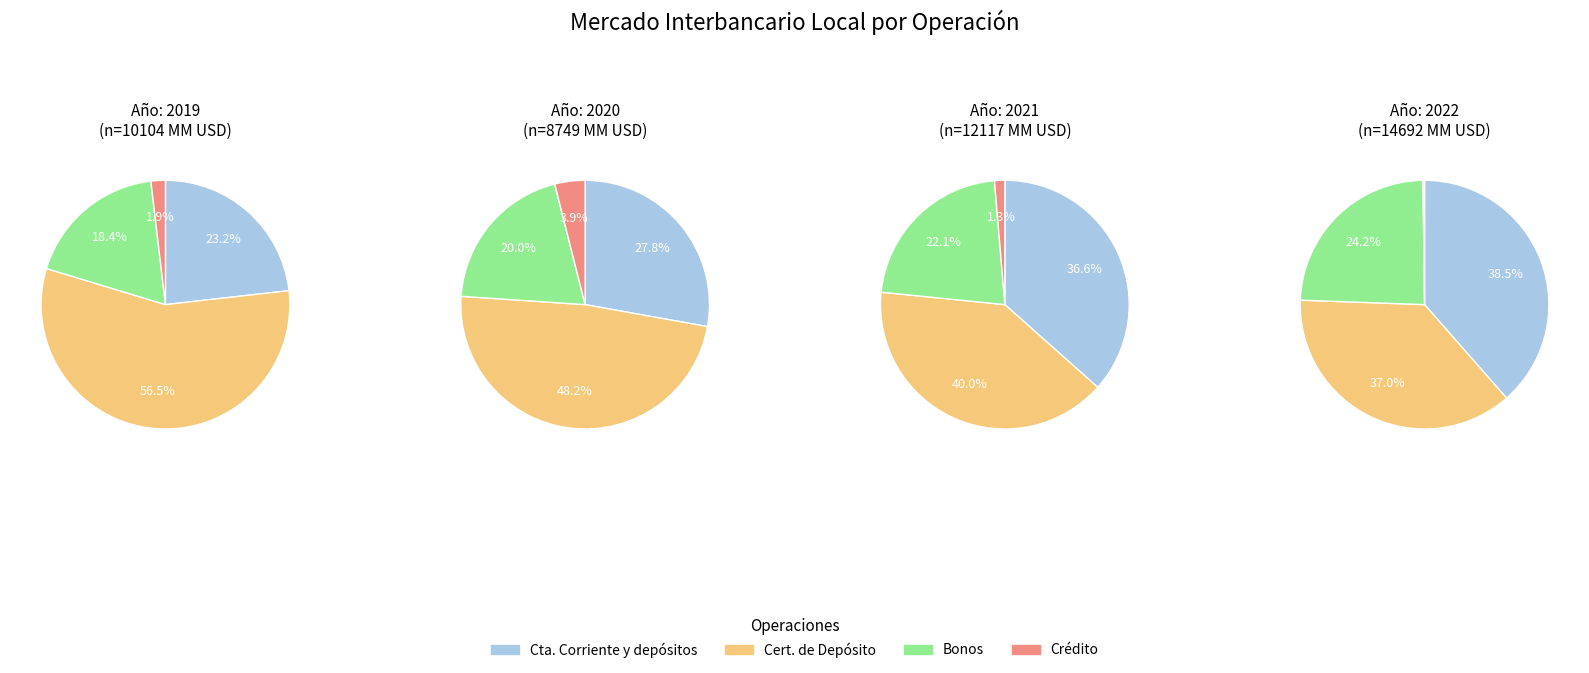

How many segments does this pie chart have?

4